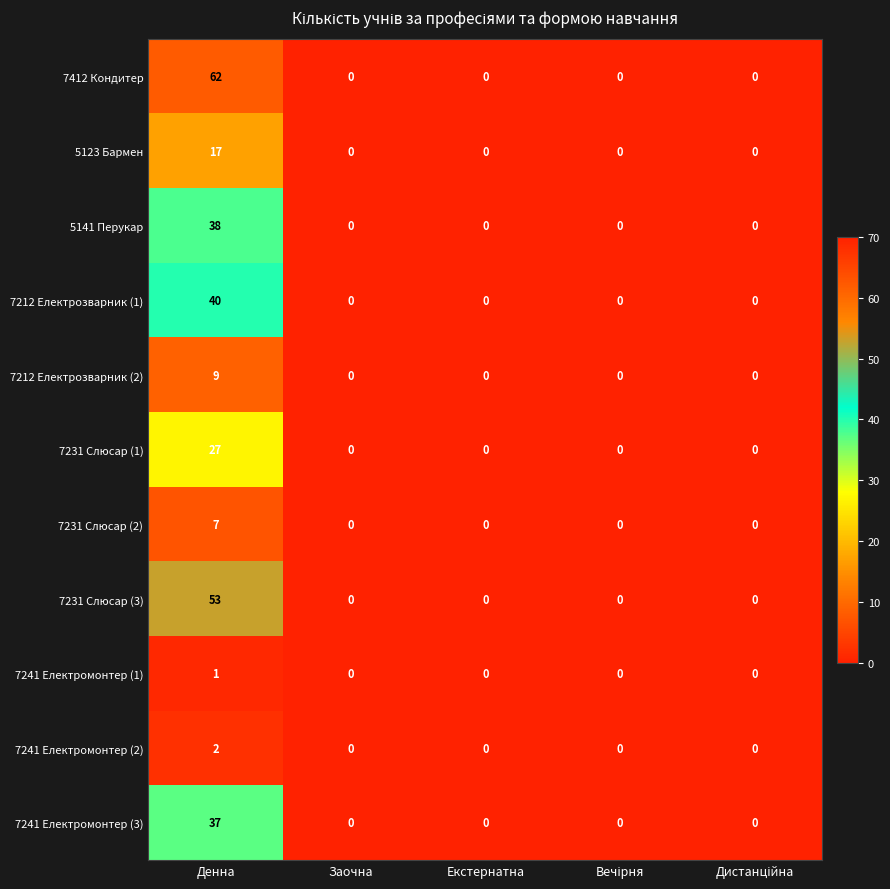

Which series has the largest total across all categories?

7412 Кондитер